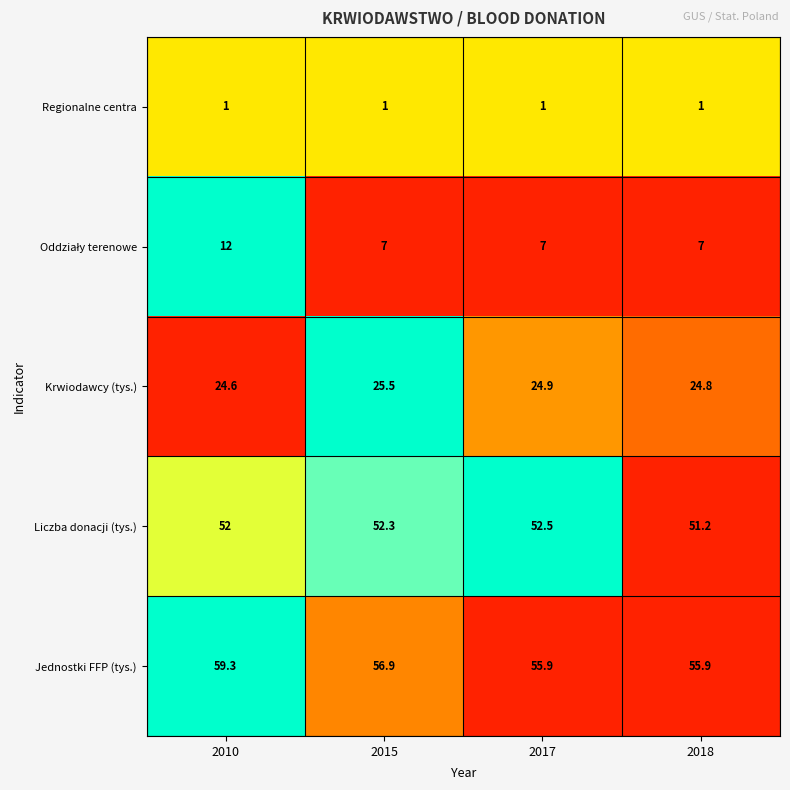

At which category does the chart reach its peak across all series?

2010